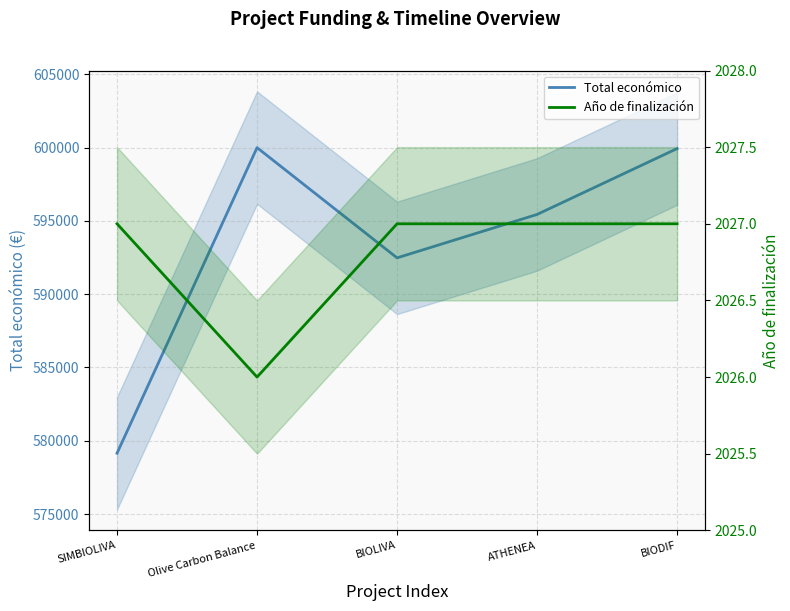

What is the spread (max minus min) of values at Olive Carbon Balance?

597966